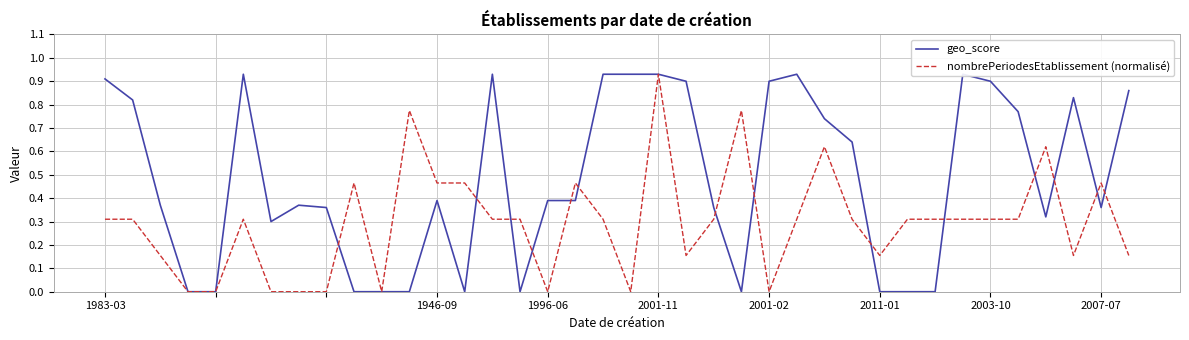

True or false: nombrePeriodesEtablissement (normalisé) has a value of 0.4 at 19.

False